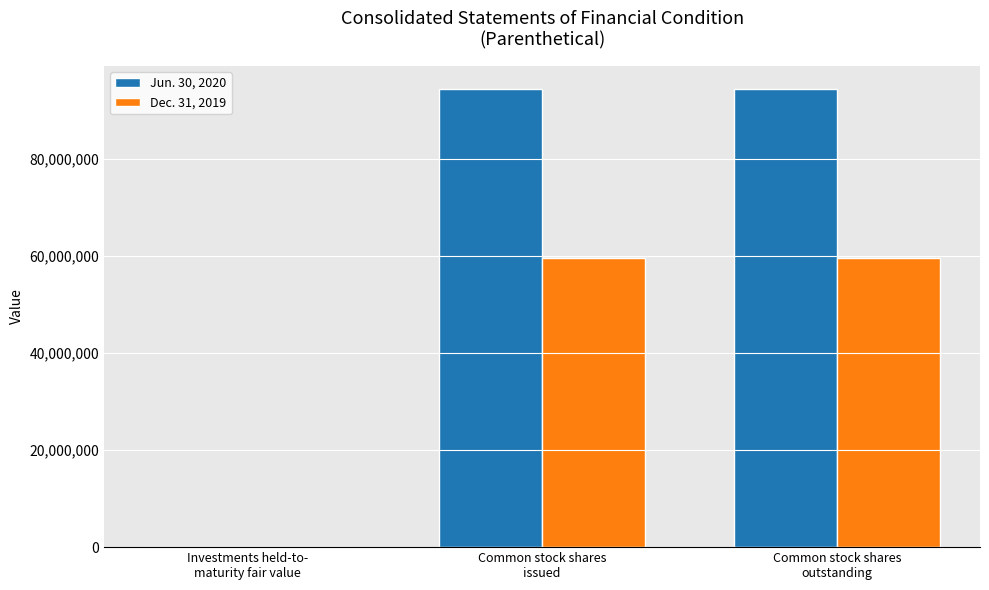

Which series has the largest total across all categories?

Jun. 30, 2020